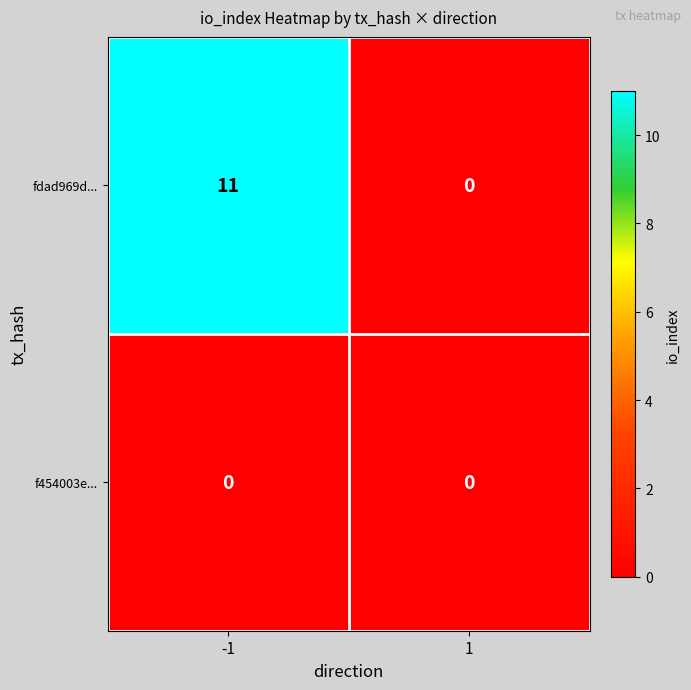

What is the average value of the fdad969d... series?

6